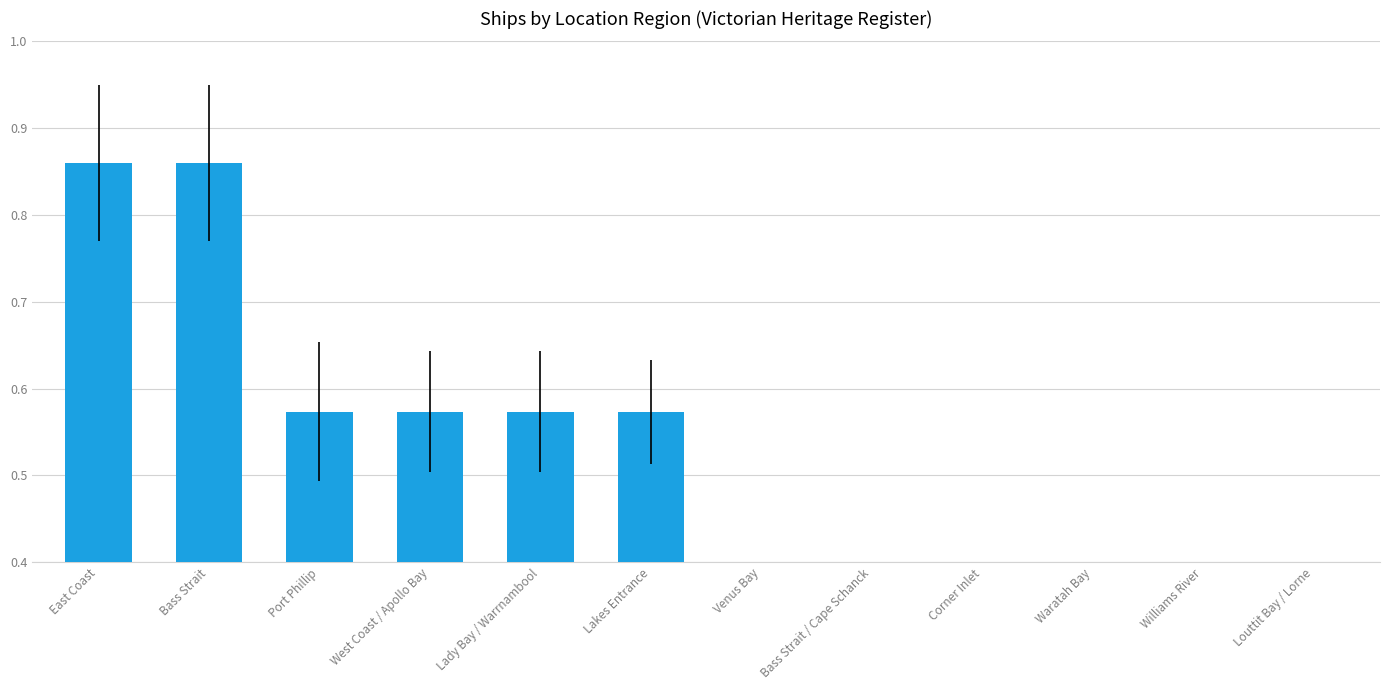

Rank the categories by value from lowest to highest.

Venus Bay, Bass Strait / Cape Schanck, Corner Inlet, Waratah Bay, Williams River, Louttit Bay / Lorne, Port Phillip, West Coast / Apollo Bay, Lady Bay / Warrnambool, Lakes Entrance, East Coast, Bass Strait